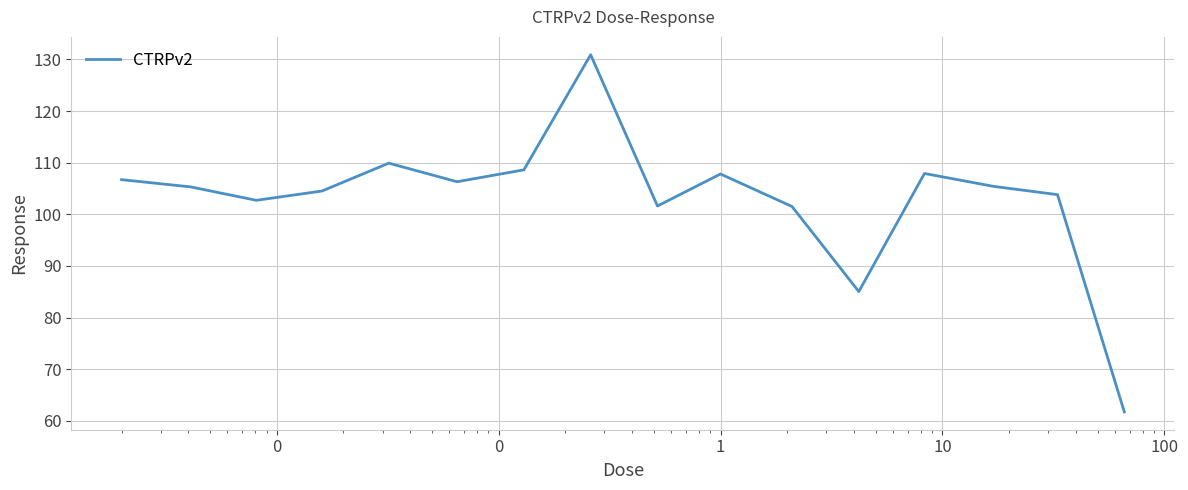

What is the smallest value displayed?

61.7